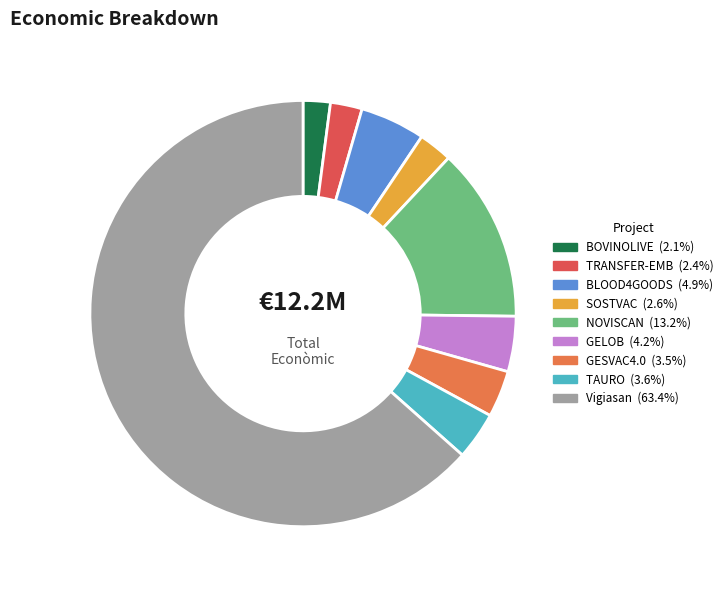

How many slices are in this pie chart?

9